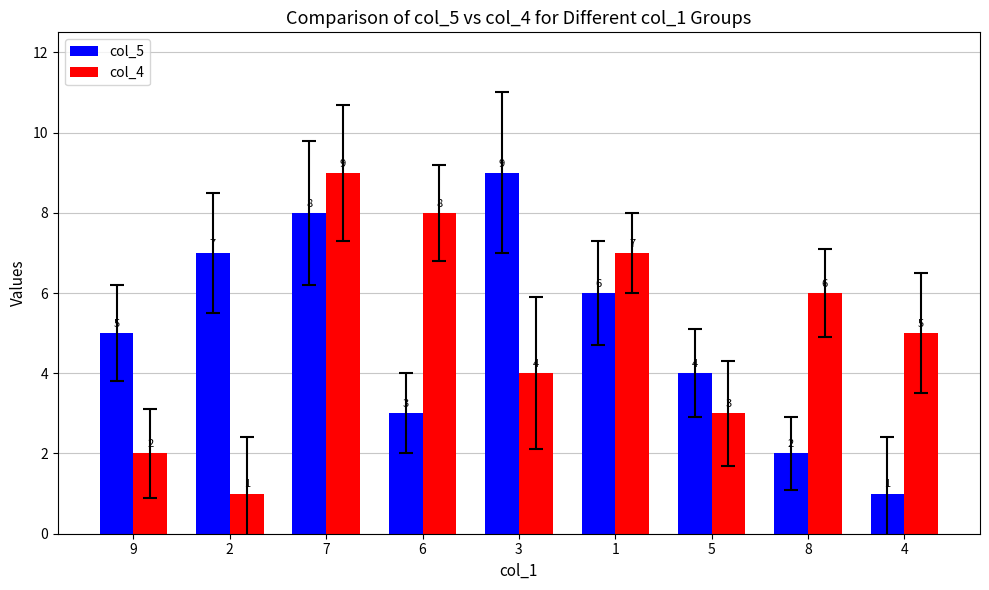

What is the difference between the second highest and second lowest values in the col_5 series?

6